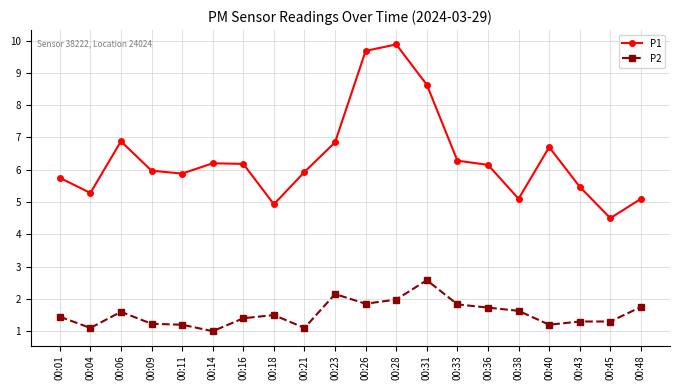

Is the value of P2 at 00:48 greater than the value of P1 at 00:11?

No